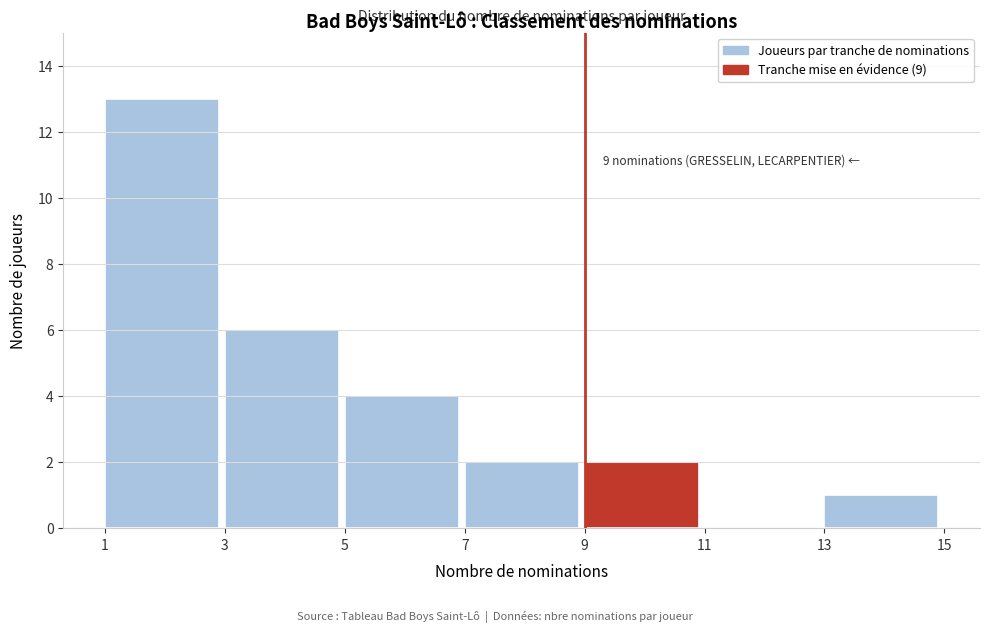

Which range on the x-axis has the tallest bar?

1 to 3